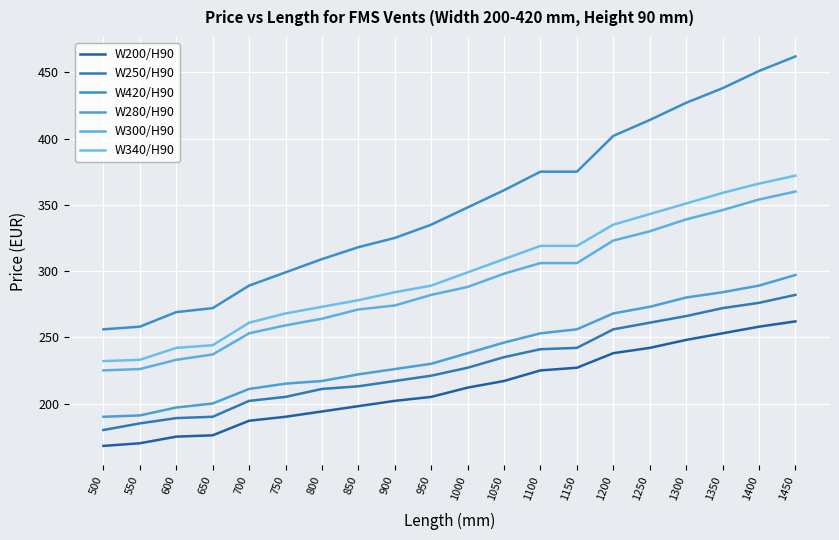

What value does the W280/H90 series have at 1200, to the nearest 5?

270